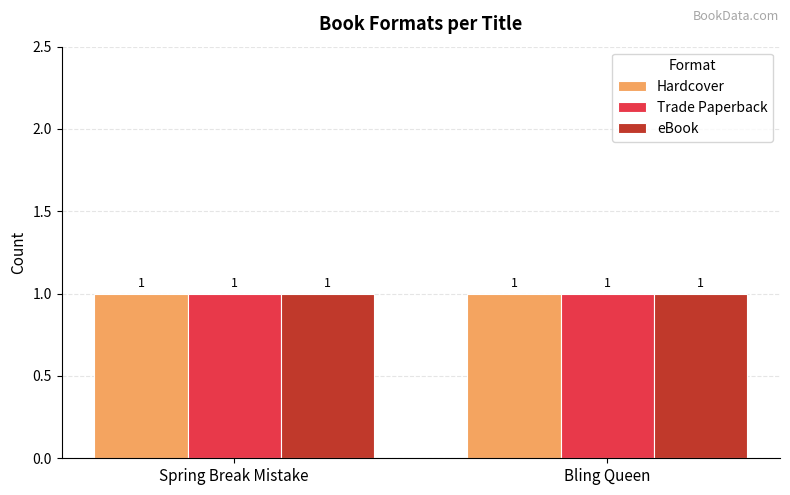

How many data points does each series have?

2